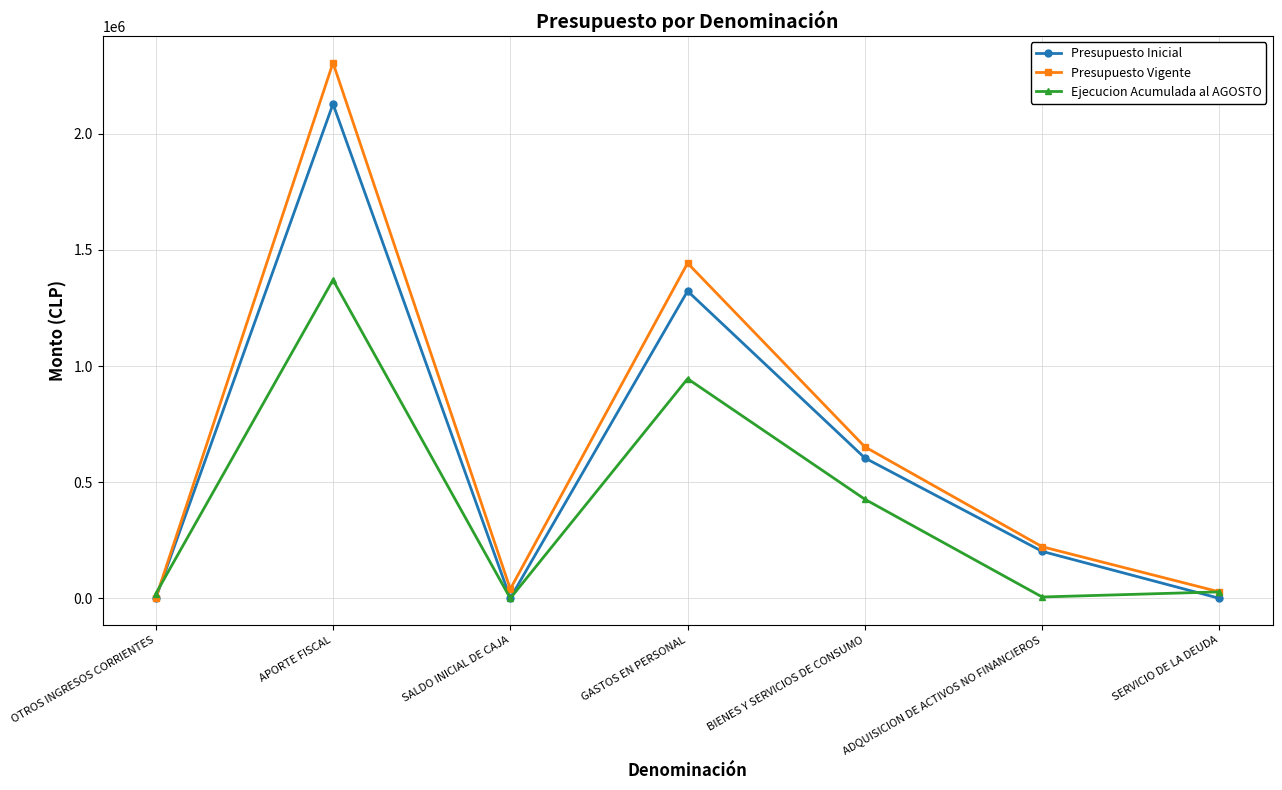

Which series has the largest range (max minus min)?

Presupuesto Vigente